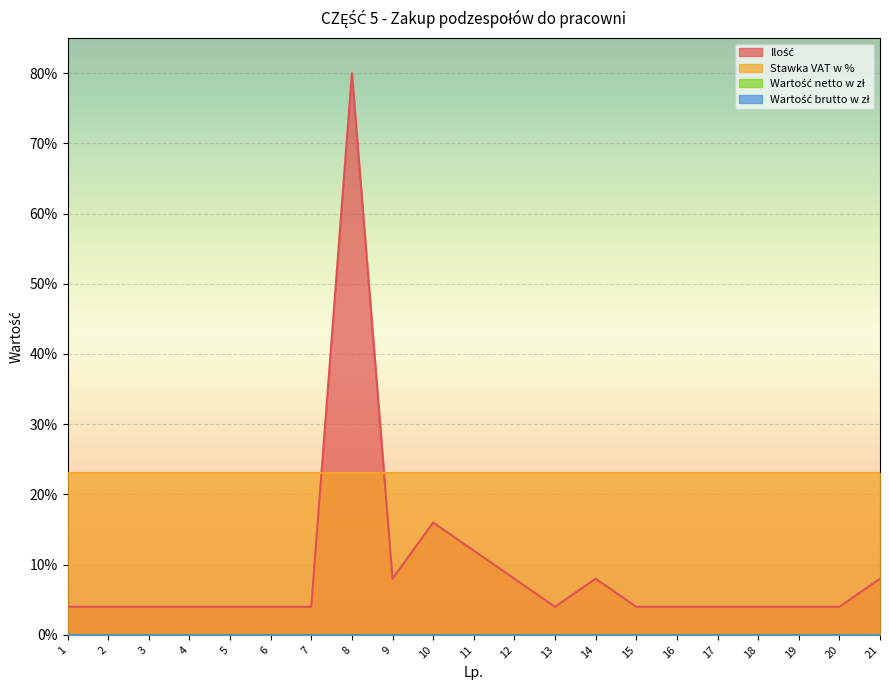

Which series changed the most between 2 and 13?

Ilość